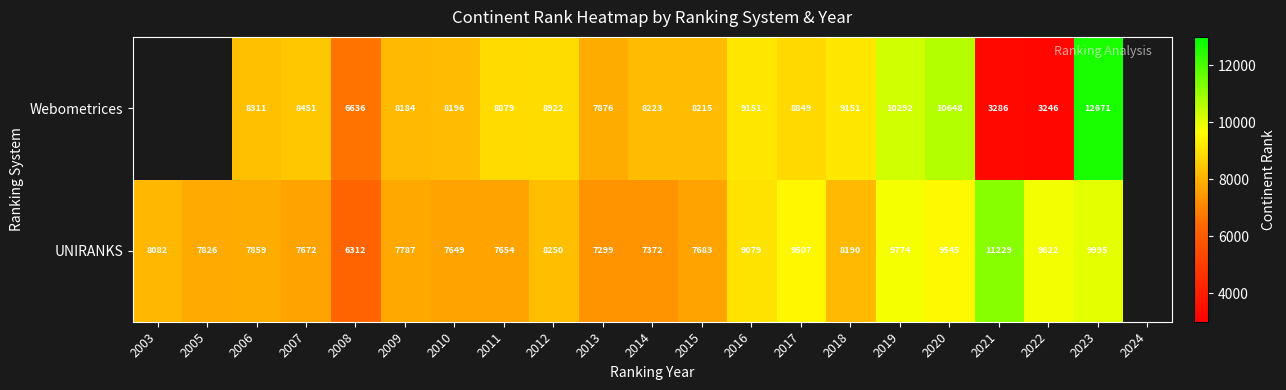

What is the sum of the UNIRANKS values at 2020 and 2009?

17332